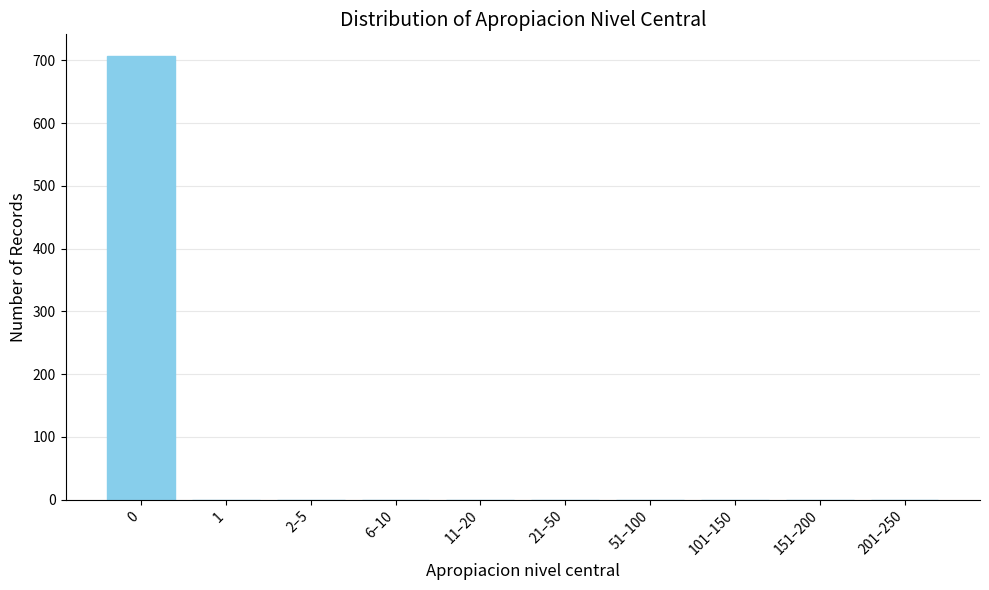

Reading left to right, list all the values displayed in this chart.

0=706	1=0	2–5=0	6–10=0	11–20=0	21–50=0	51–100=0	101–150=0	151–200=0	201–250=0